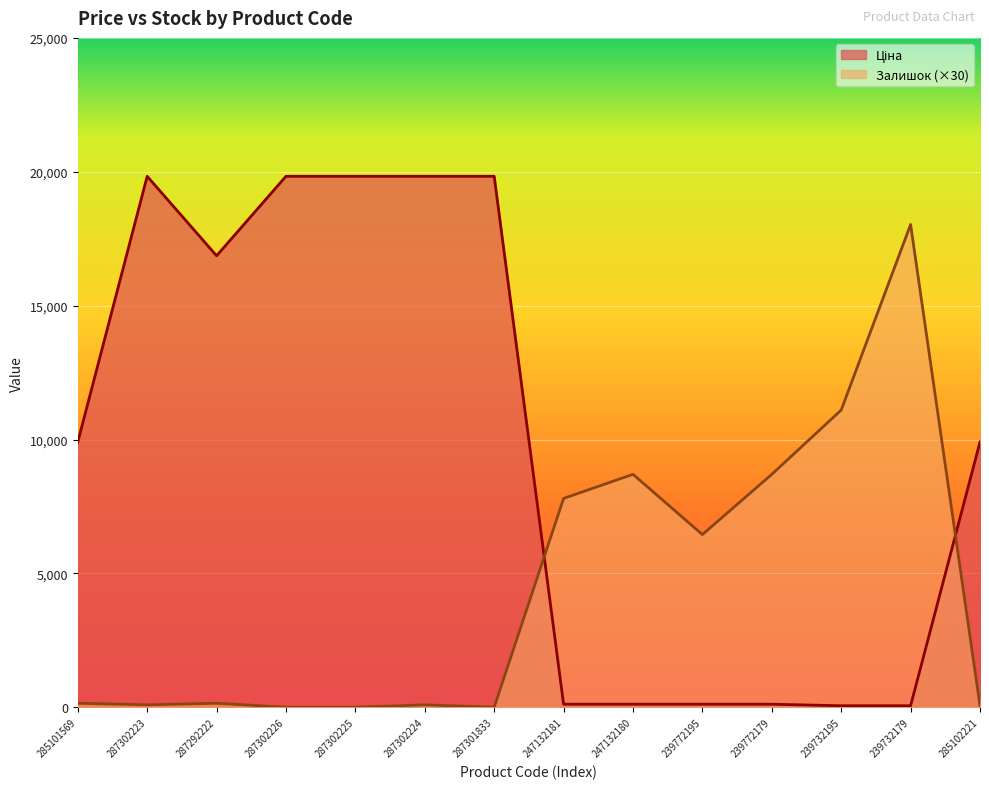

Rank the series by their maximum value, from highest to lowest.

Ціна, Залишок